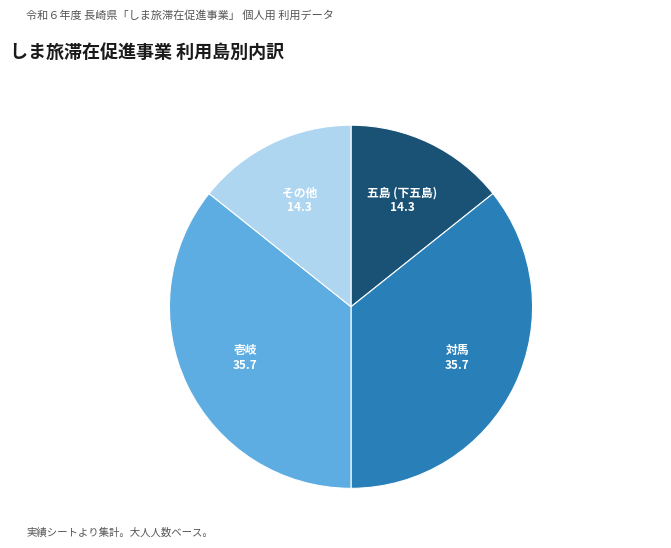

Does any single category account for the majority?

No